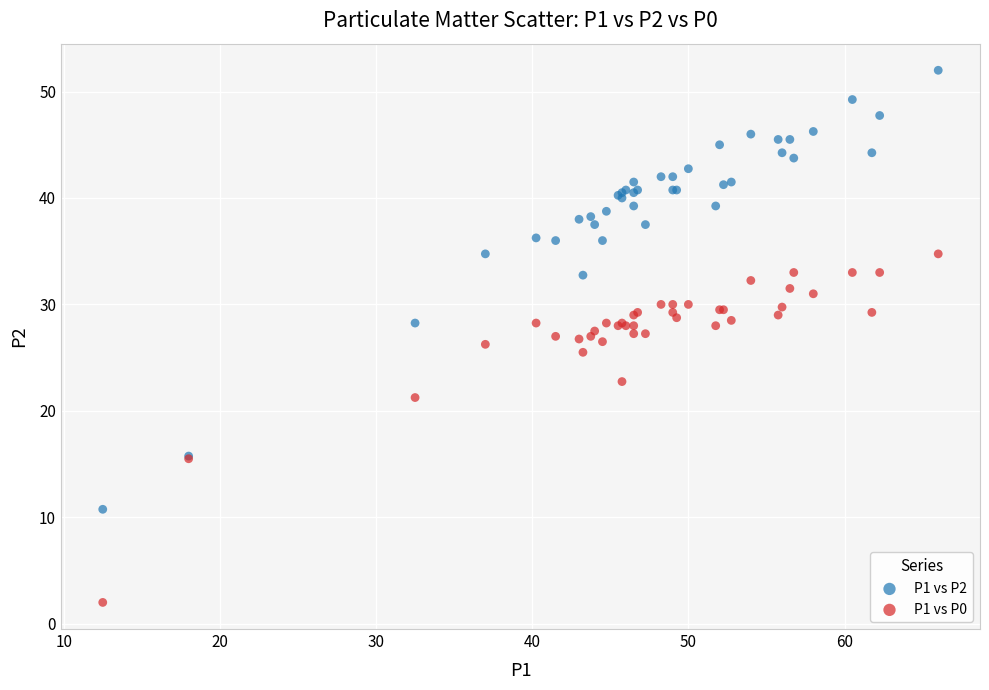

Which series reaches the minimum Y coordinate?

P1 vs P0